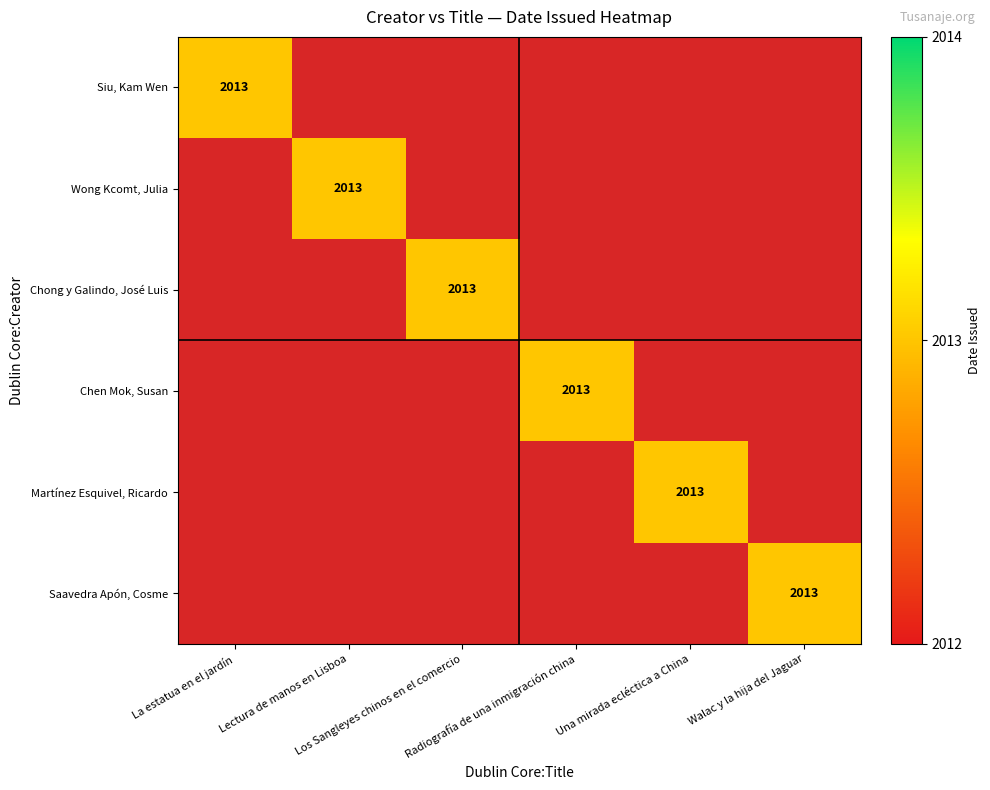

At how many categories does at least one series exceed 1865?

6